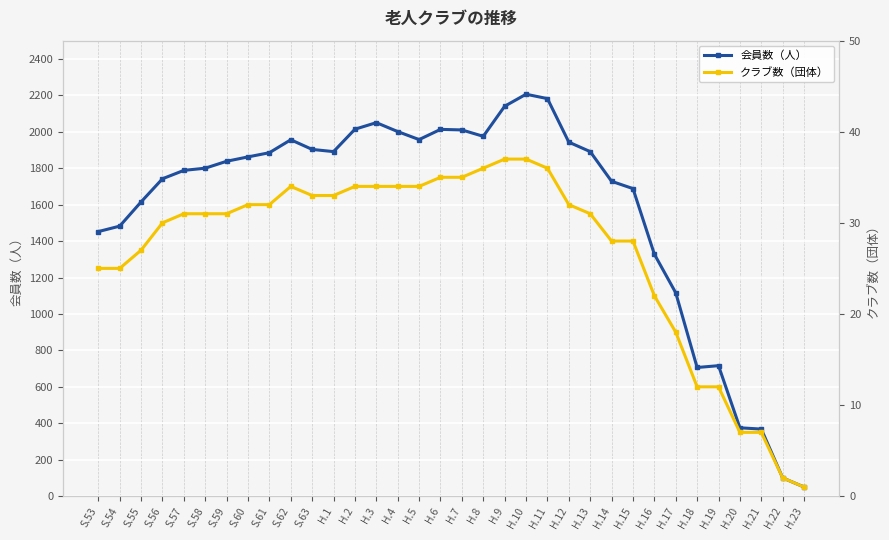

List the series in order of their peak value, lowest first.

クラブ数（団体）, 会員数（人）